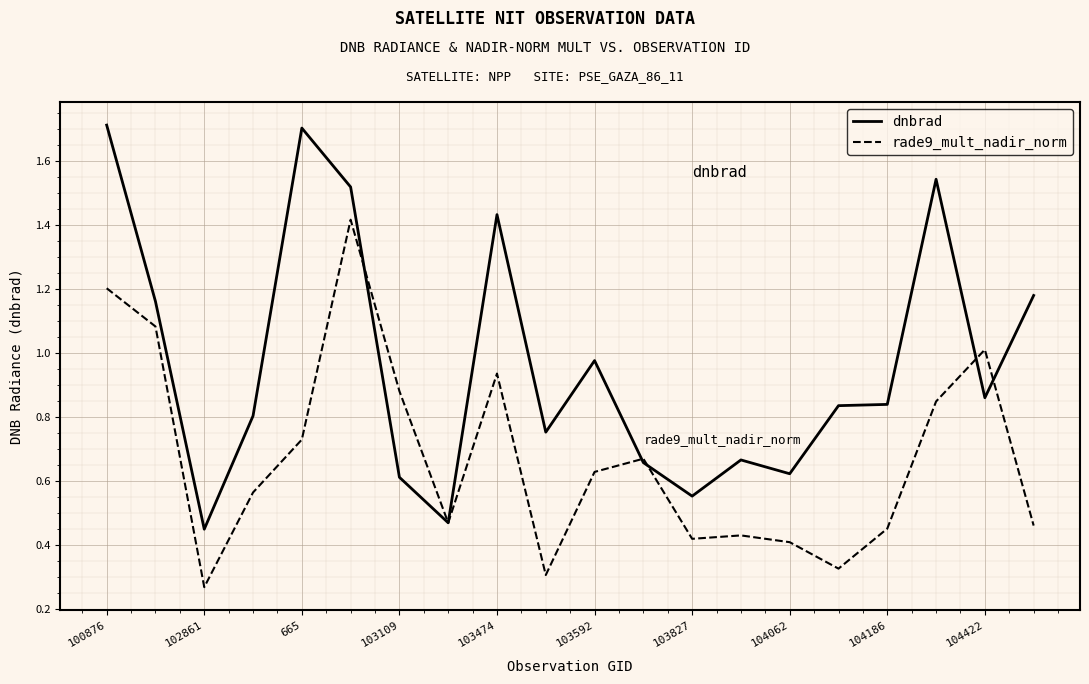

What is the maximum value for dnbrad?

1.7